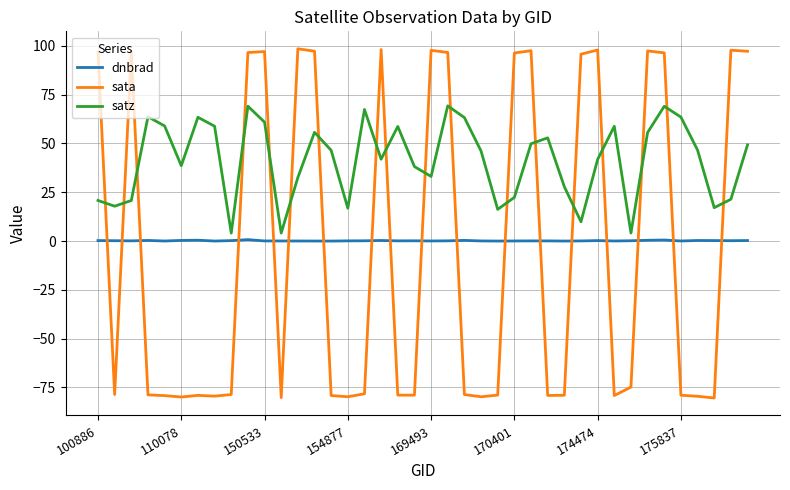

What is the difference between the maximum and minimum values in the sata series?

178.9